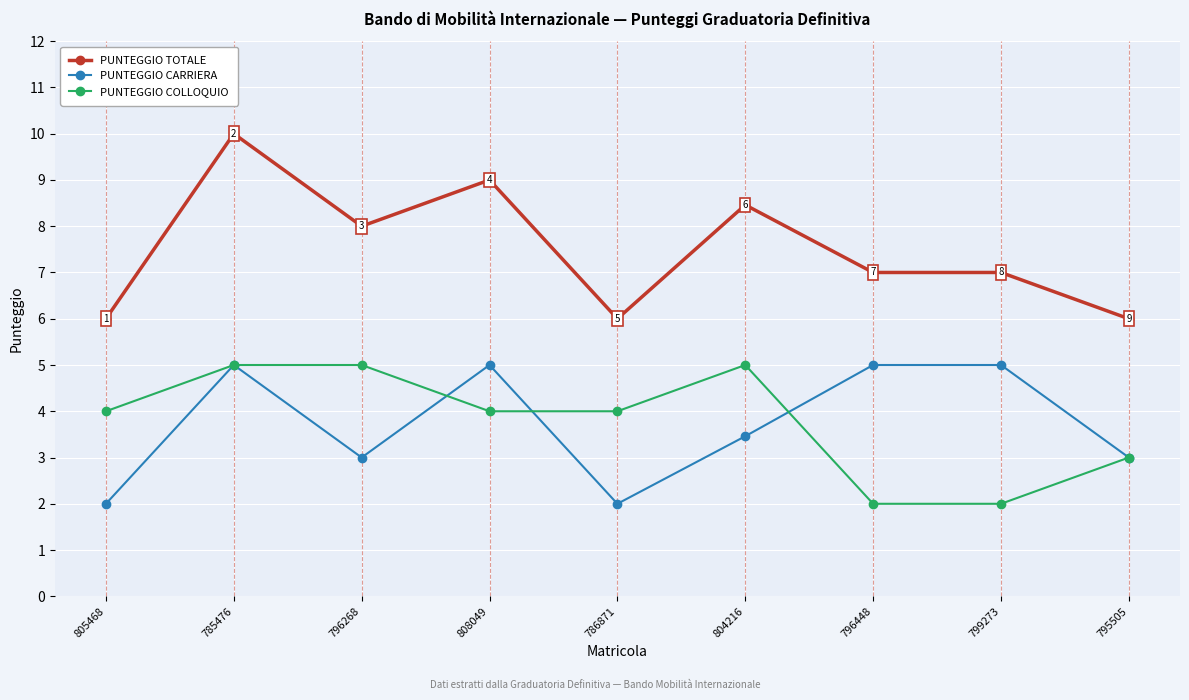

Reading left to right, list all the values displayed in this chart.

PUNTEGGIO TOTALE: 6.0	10.0	8.0	9.0	6.0	8.5	7.0	7.0	6.0
PUNTEGGIO CARRIERA: 2.0	5.0	3.0	5.0	2.0	3.5	5.0	5.0	3.0
PUNTEGGIO COLLOQUIO: 4.0	5.0	5.0	4.0	4.0	5.0	2.0	2.0	3.0